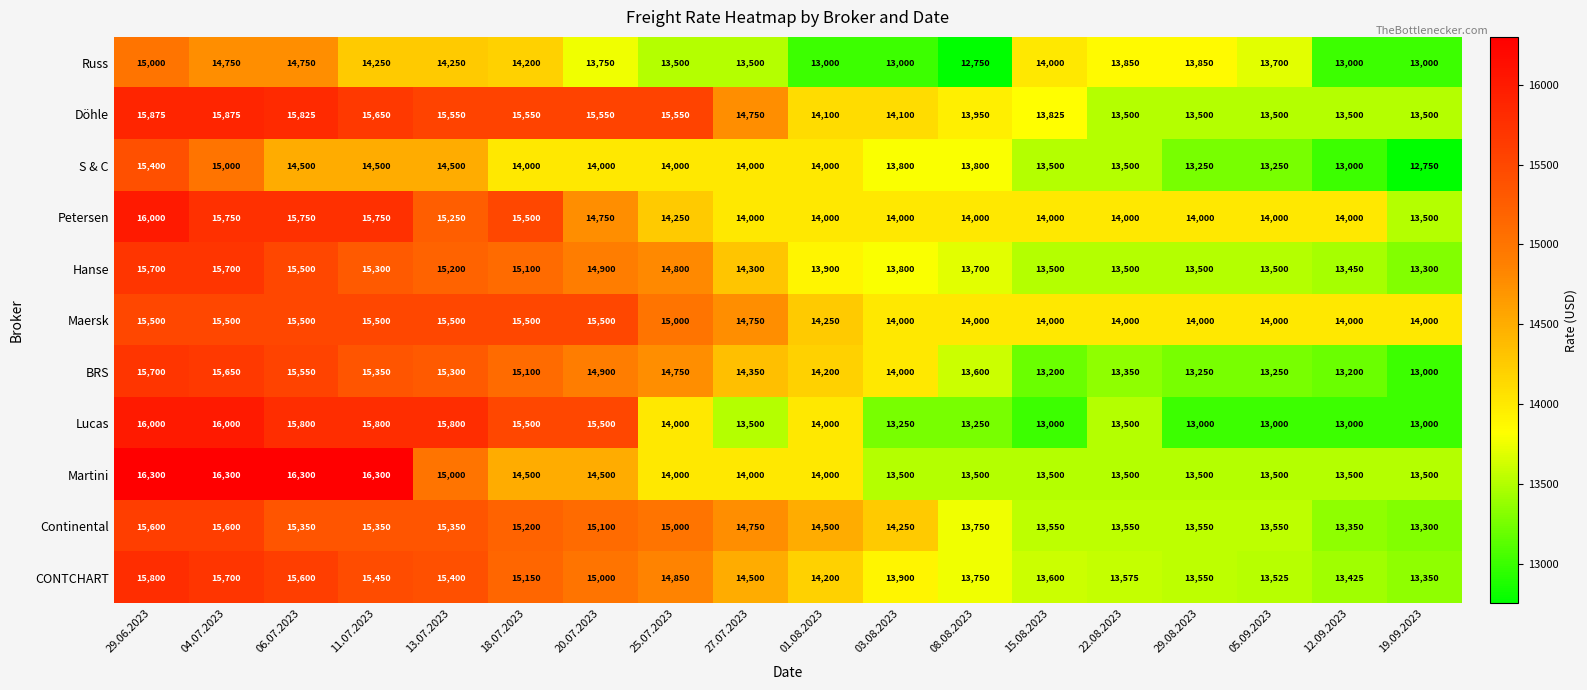

At which label does Continental reach its minimum?

19.09.2023